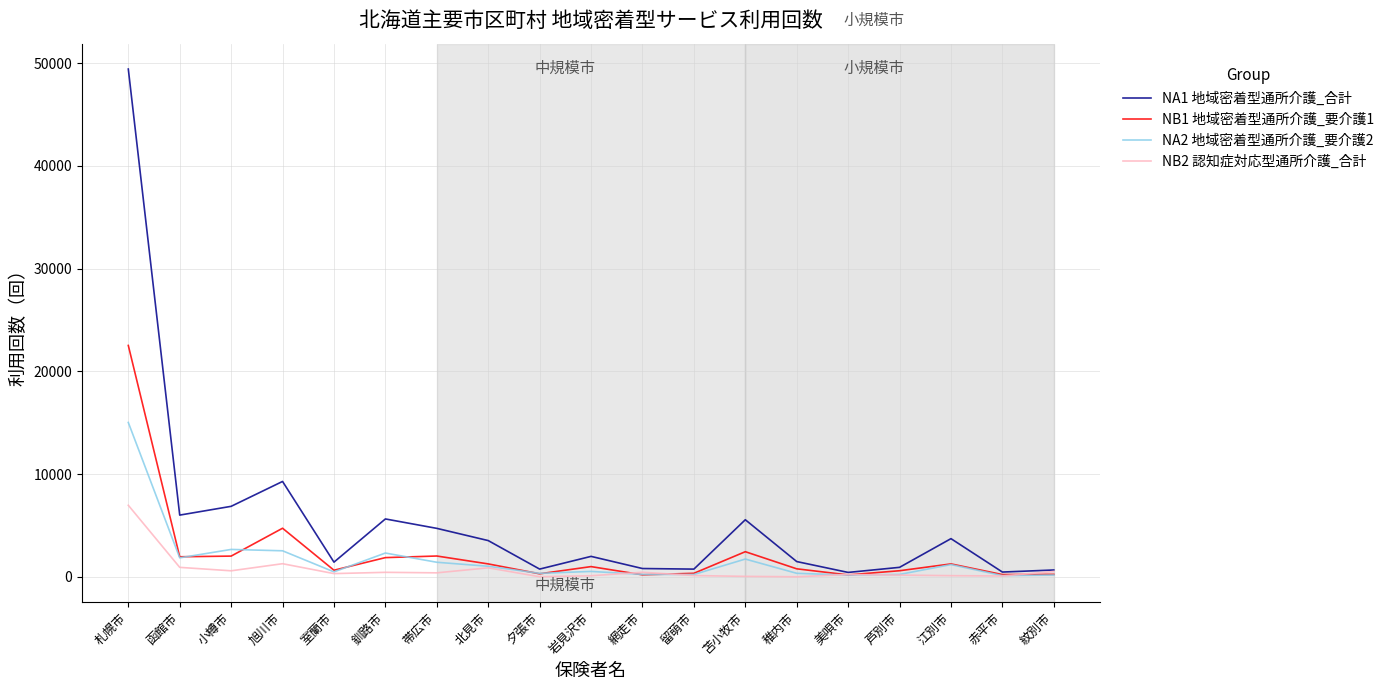

At which label does NB1 地域密着型通所介護_要介護1 reach its peak?

札幌市